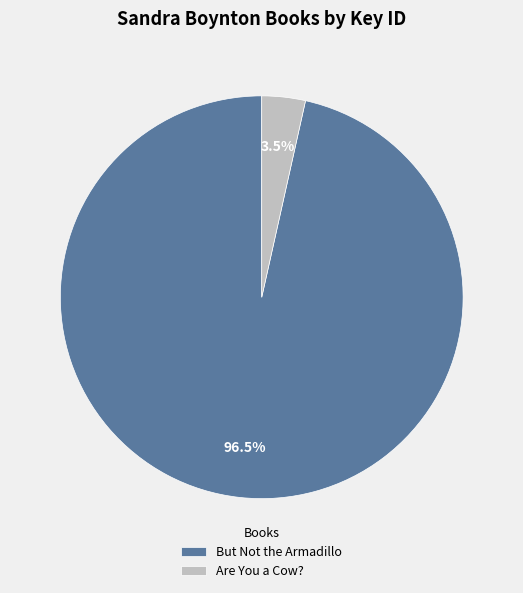

To the nearest percent, what is the average slice percentage?

50%